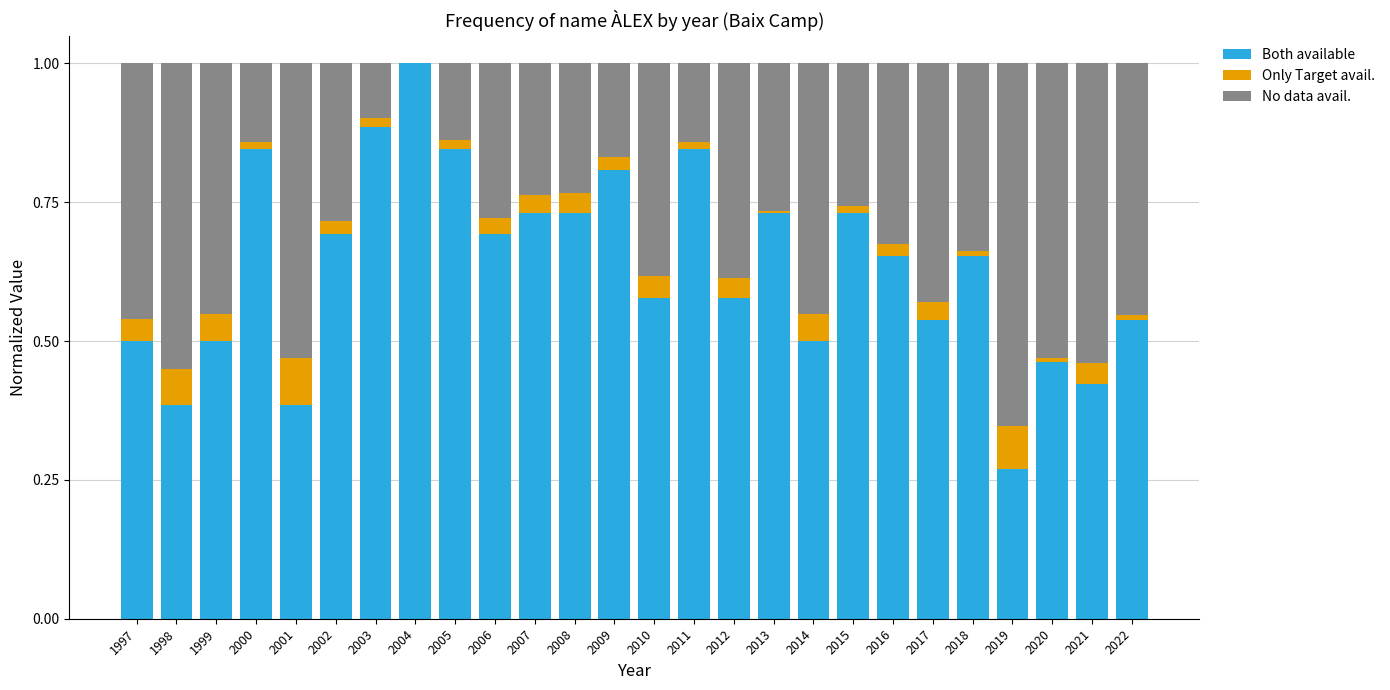

Is it true that Both available equals 0.8 at 2005?

True